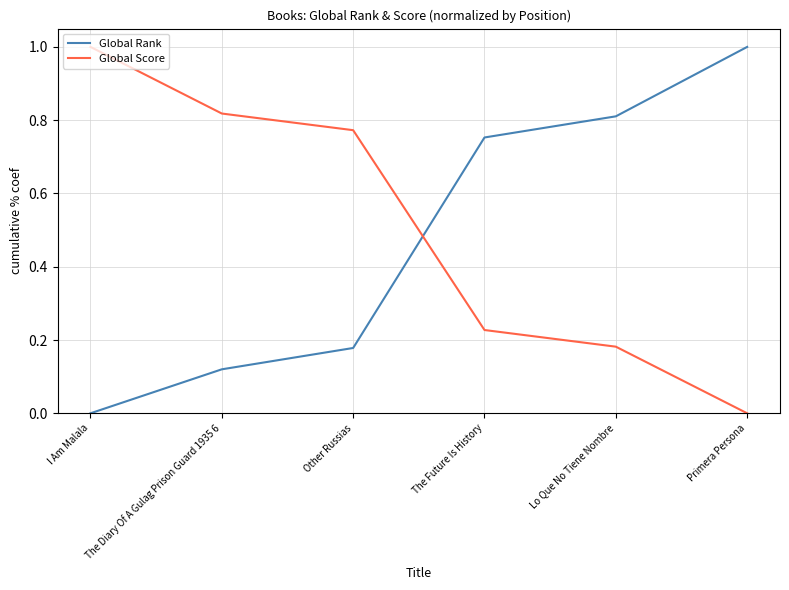

What position from the left is Other Russias?

3